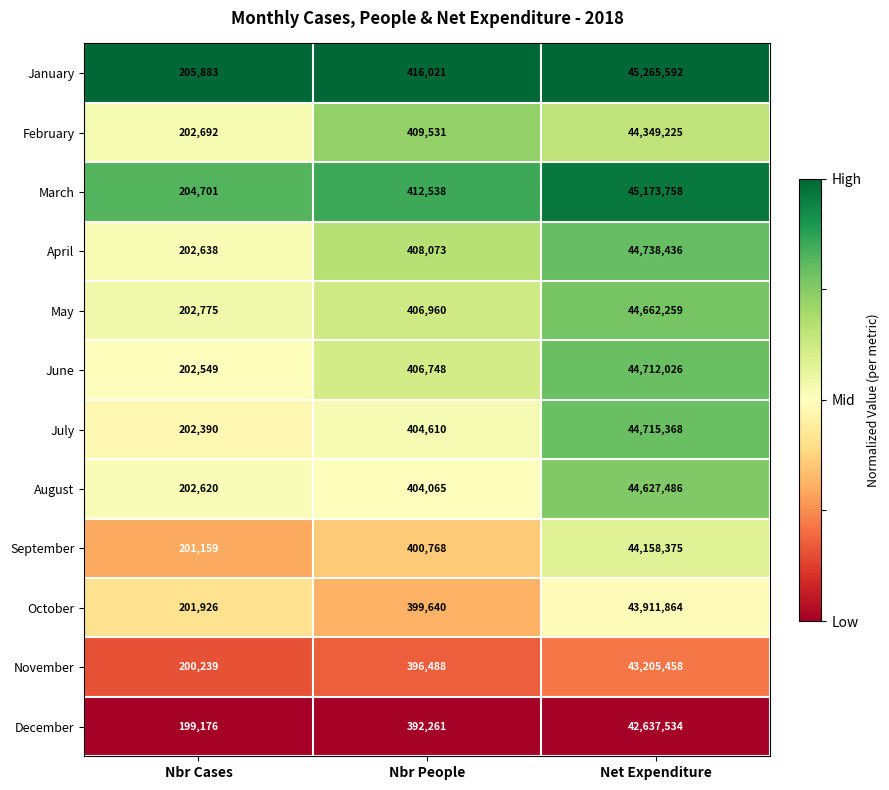

List the labels in order of January value, smallest first.

Nbr Cases, Nbr People, Net Expenditure